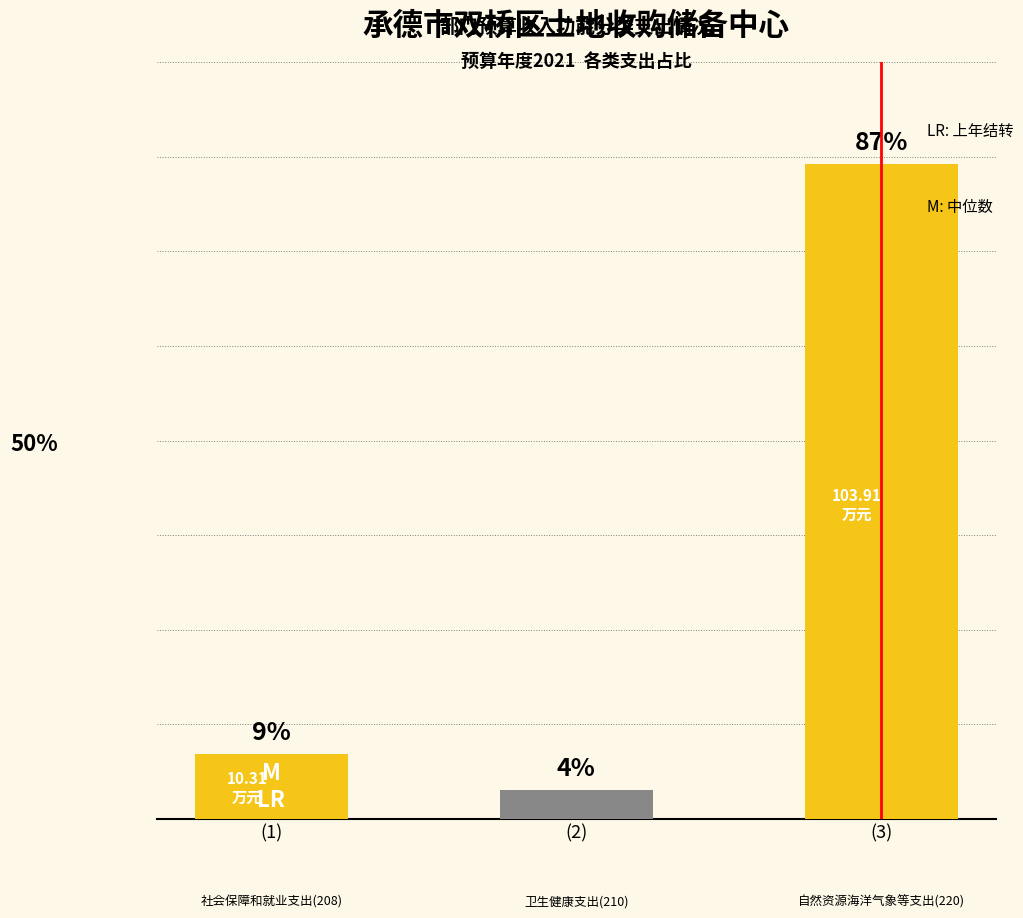

What is the difference between the 本年收入小计 values at 社会保障和就业支出(208) and 卫生健康支出(210)?

5.7